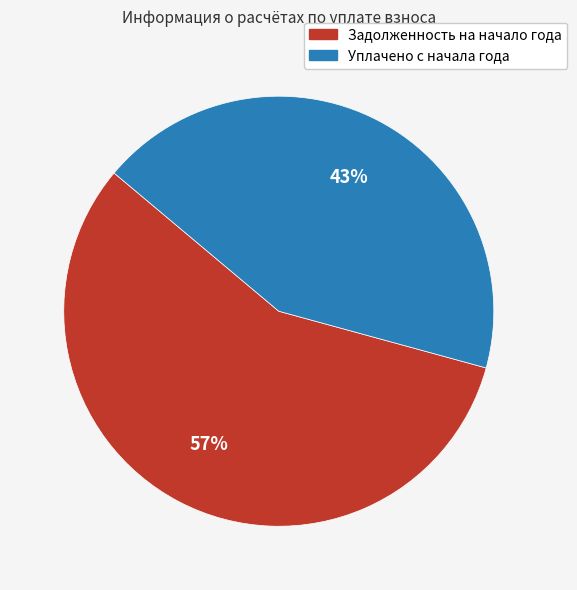

Which category has the smallest portion of the pie?

Уплачено с начала года